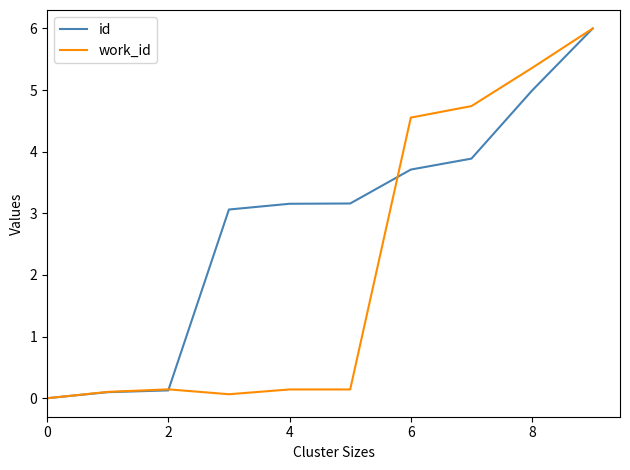

Rank the series by their average value, from lowest to highest.

work_id, id